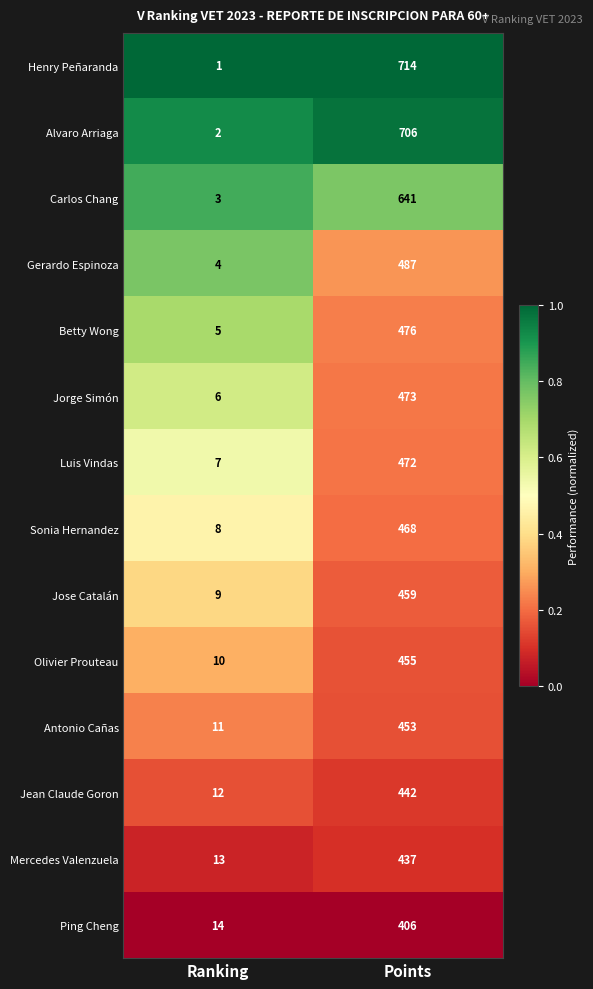

Between Ranking and Points, which series saw the biggest shift?

Henry Peñaranda